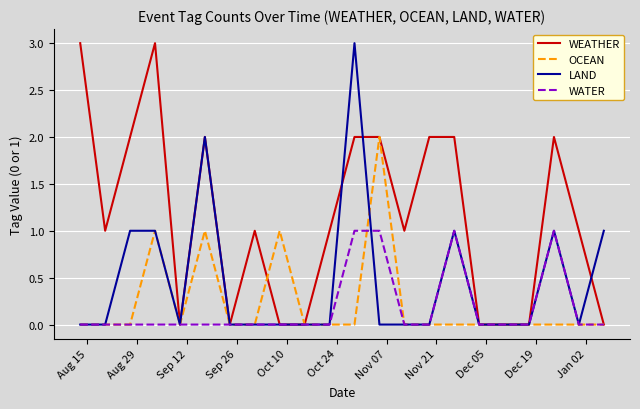

Which series has the largest total across all categories?

WEATHER